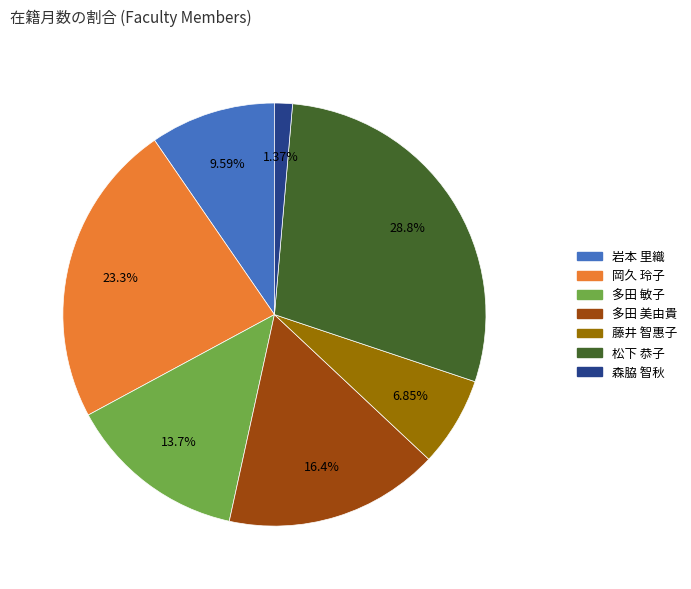

Is there a majority slice in this chart?

No